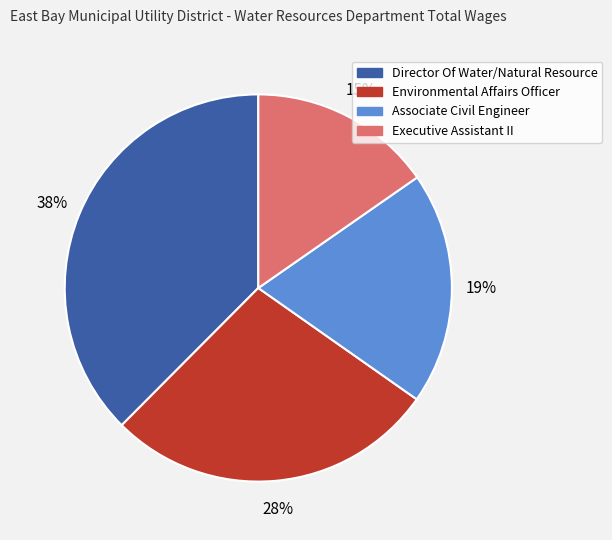

How many slices are in this pie chart?

4